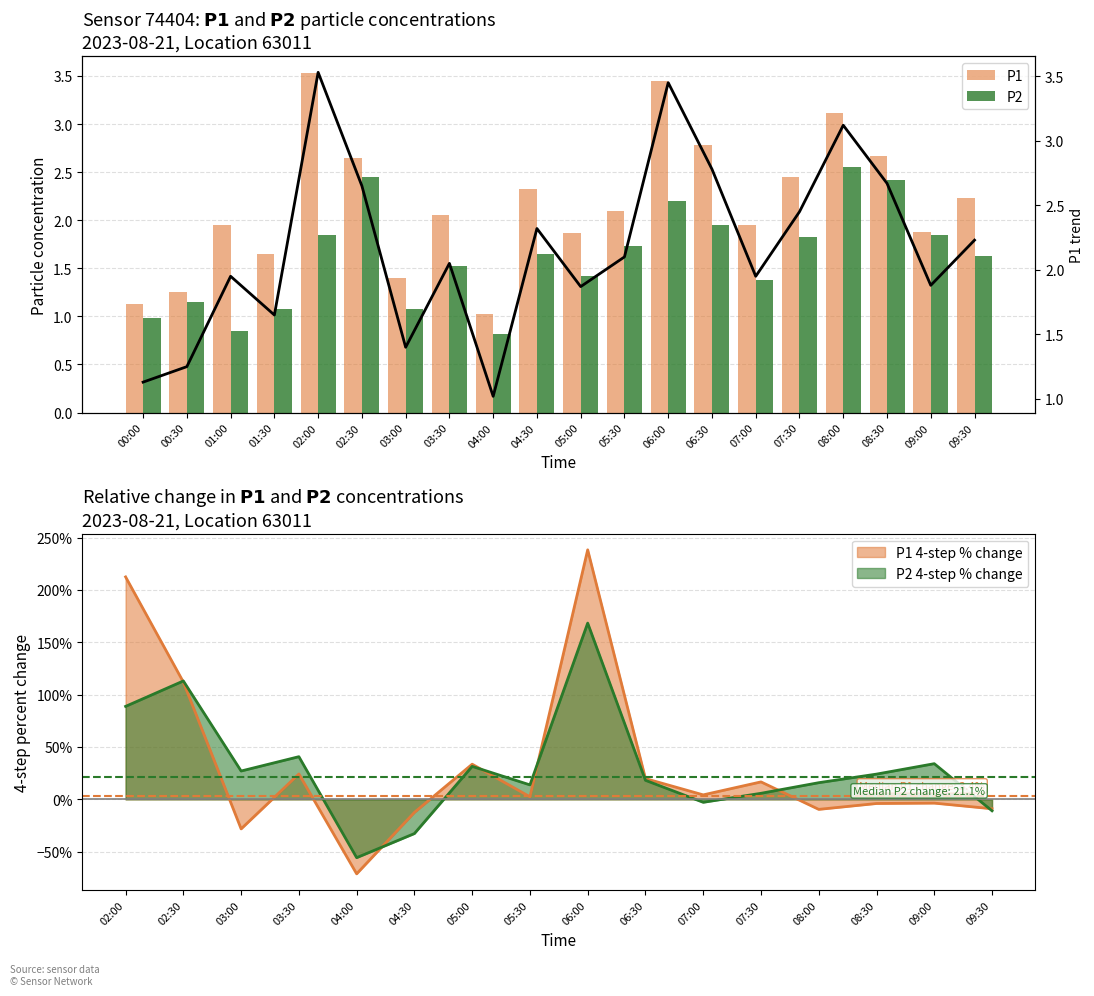

How many data points in P1 trend are above 2?

11